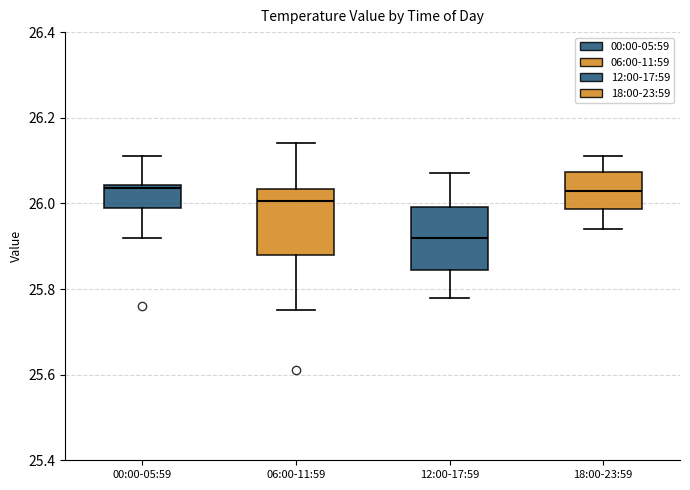

Where does the median line of the box for 18:00-23:59 sit on the y-axis? The values are not printed on the chart, so give them approximately, as read against the axis.

26.04